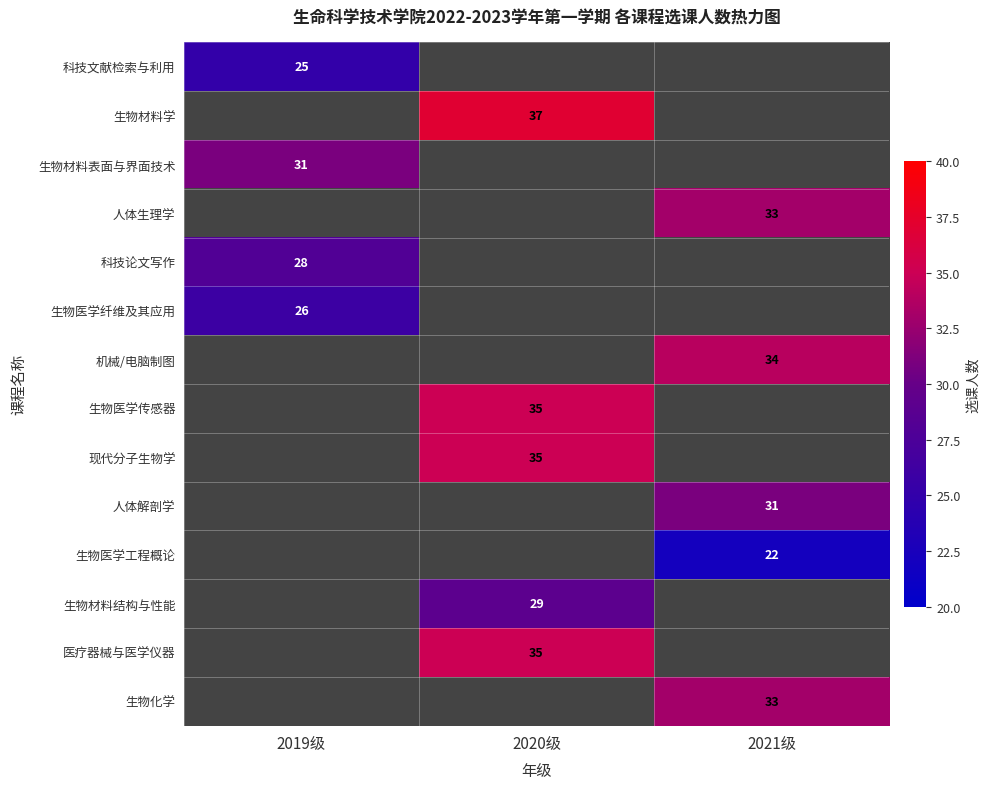

Is the value of 生物材料表面与界面技术 at 2019级 greater than the value of 现代分子生物学 at 2020级?

No